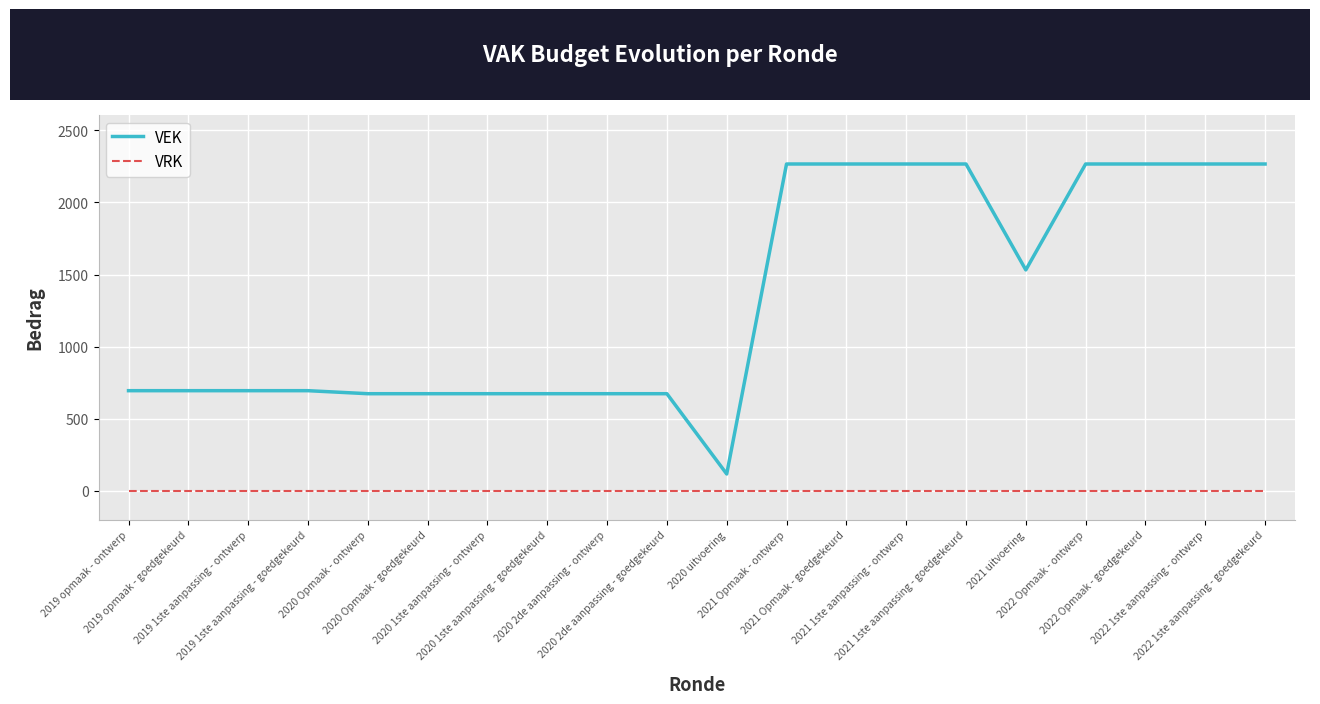

Is it true that VEK equals 116 at 2020 uitvoering?

True